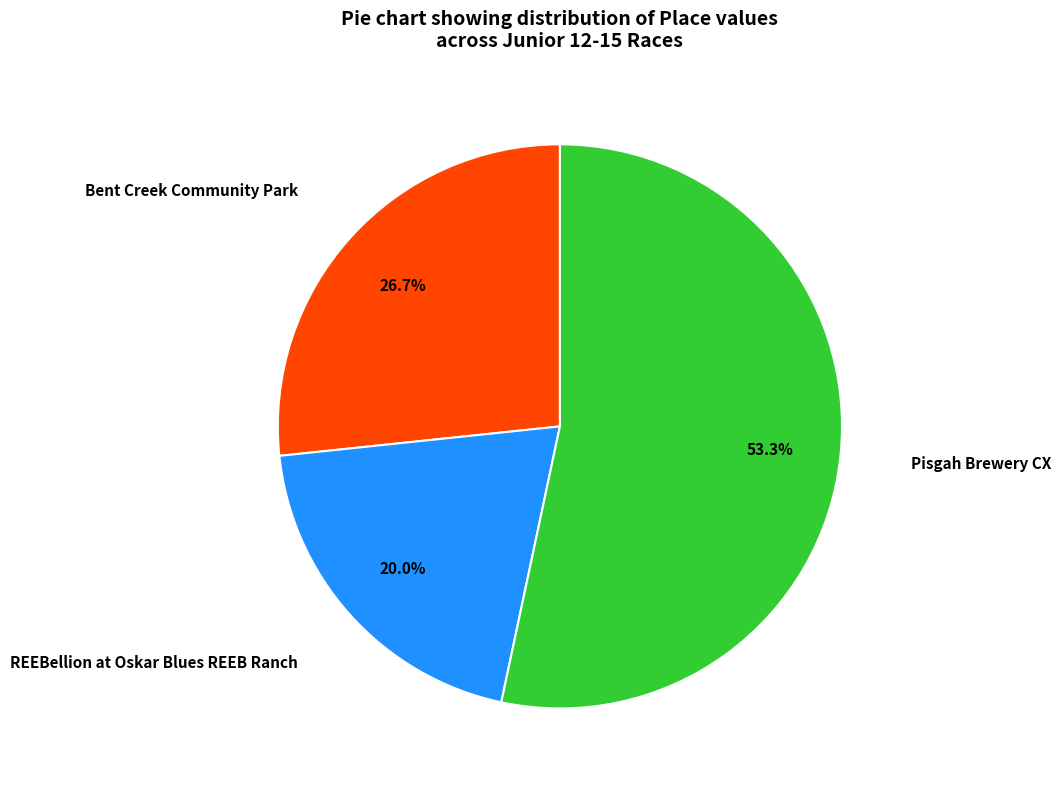

To the nearest percent, what is the combined percentage of Bent Creek Community Park and REEBellion at Oskar Blues REEB Ranch?

47%